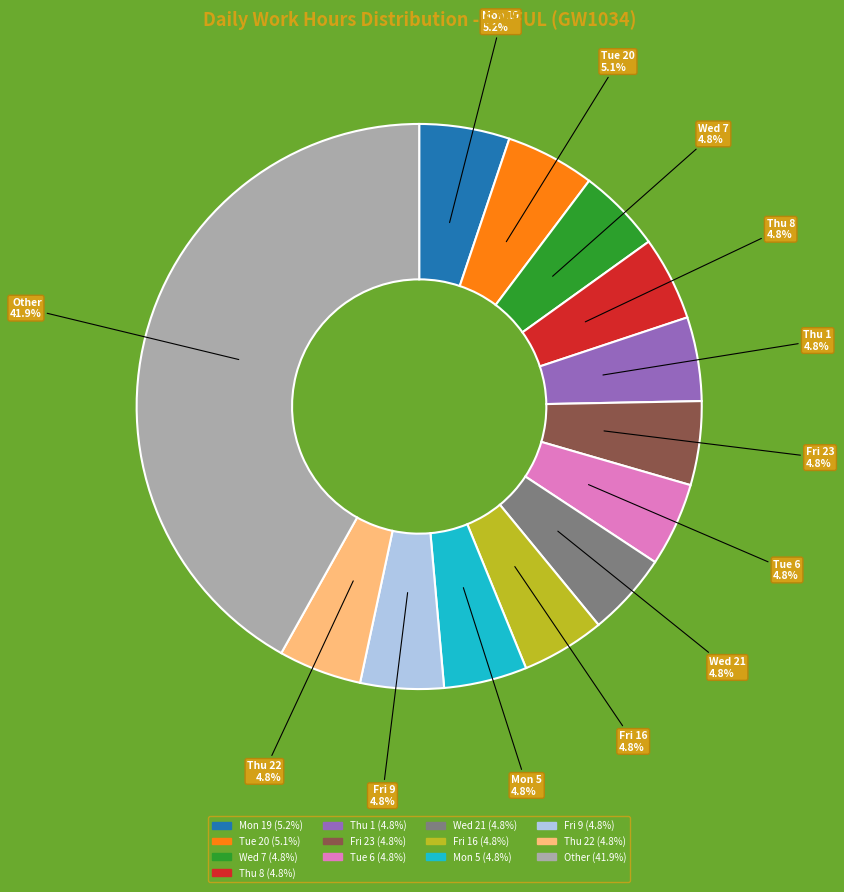

How many segments does this pie chart have?

13